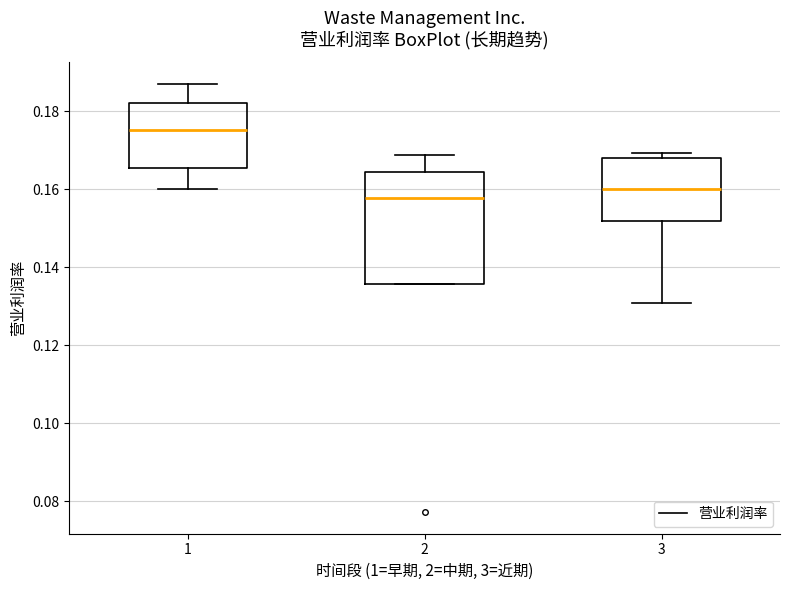

Comparing the boxes themselves (not the whiskers), which one is the tallest?

2